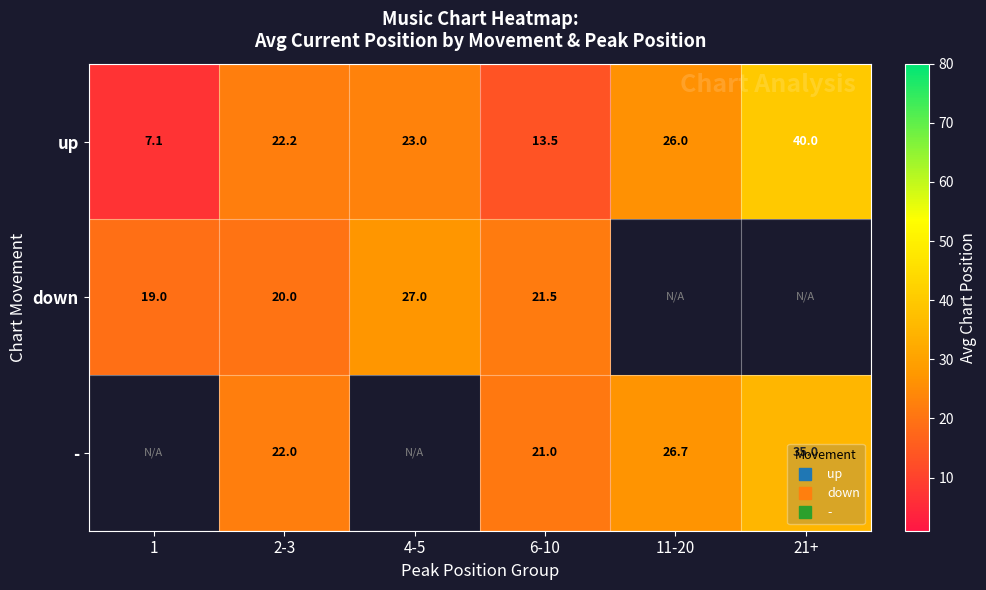

Between 21+ and 11-20, which is larger?

21+